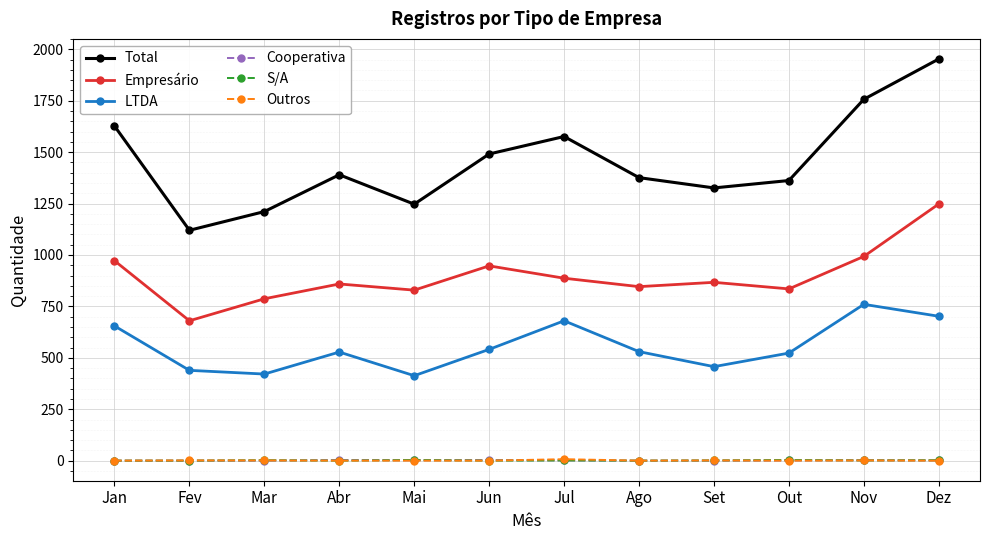

How many interior local valleys does the Total series have?

3